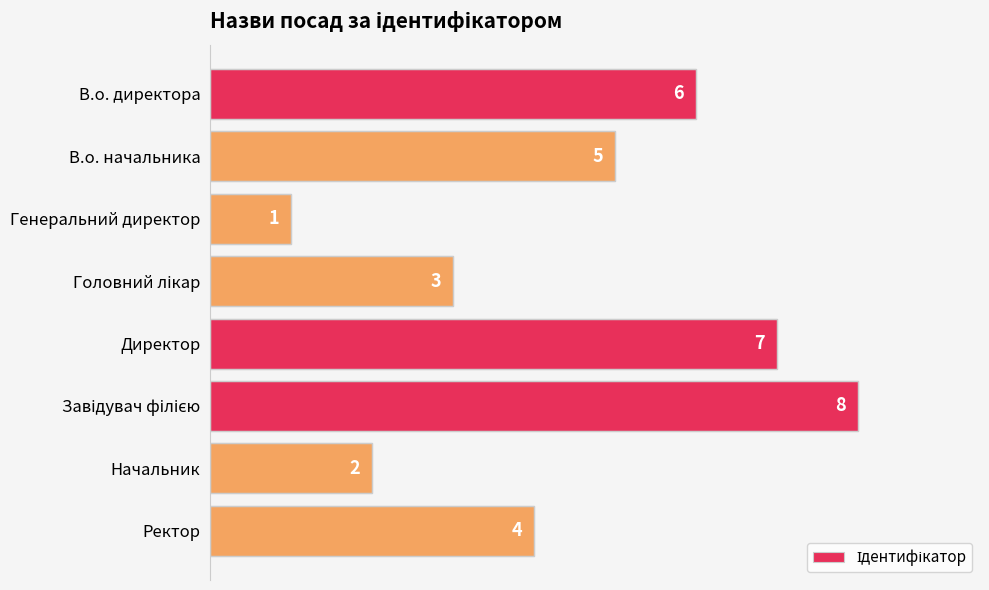

Does the chart contain any negative values?

No